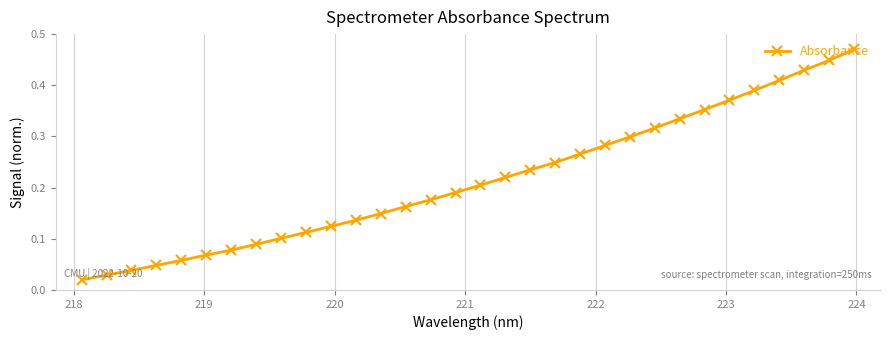

What is the sum of all values?

6.9